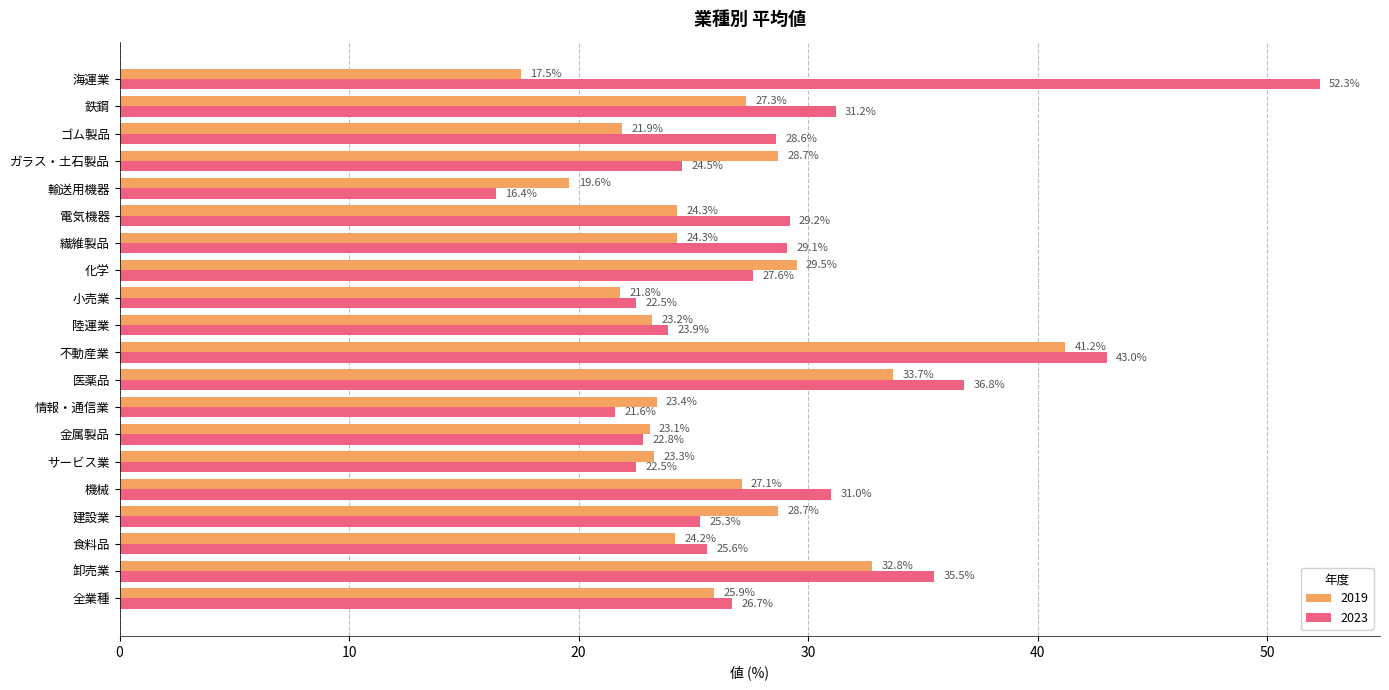

Which series has the widest spread of values?

2023